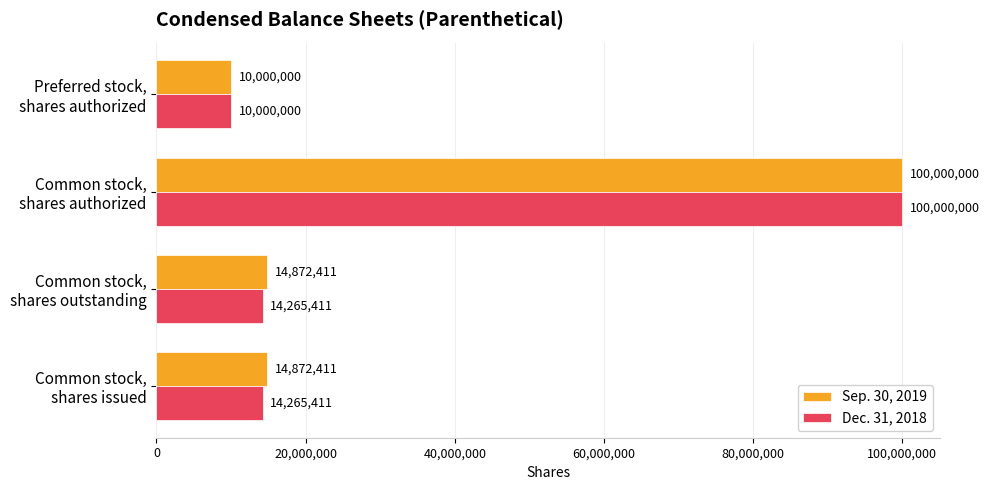

What is the sum of all Dec. 31, 2018 values?

138530822